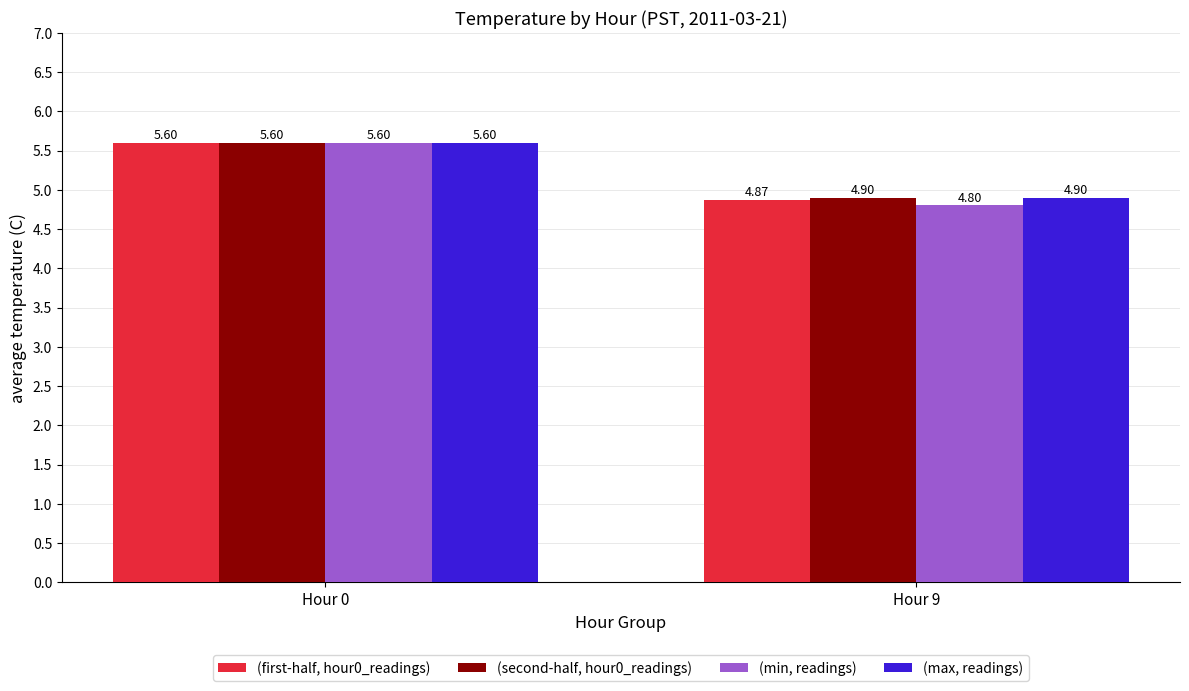

What is the difference between the (second-half, hour0_readings) values at Hour 9 and Hour 0?

0.7